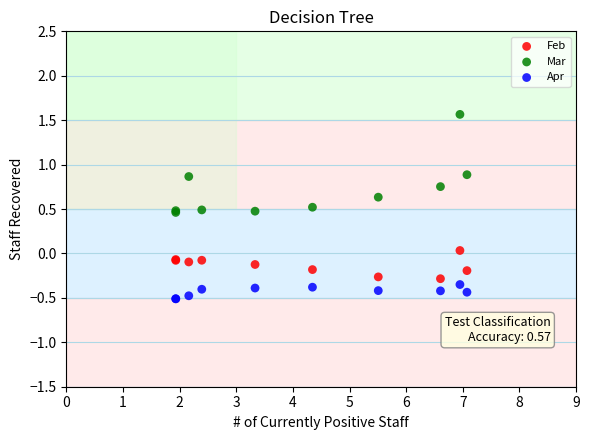

Which series reaches the maximum Y coordinate?

Mar